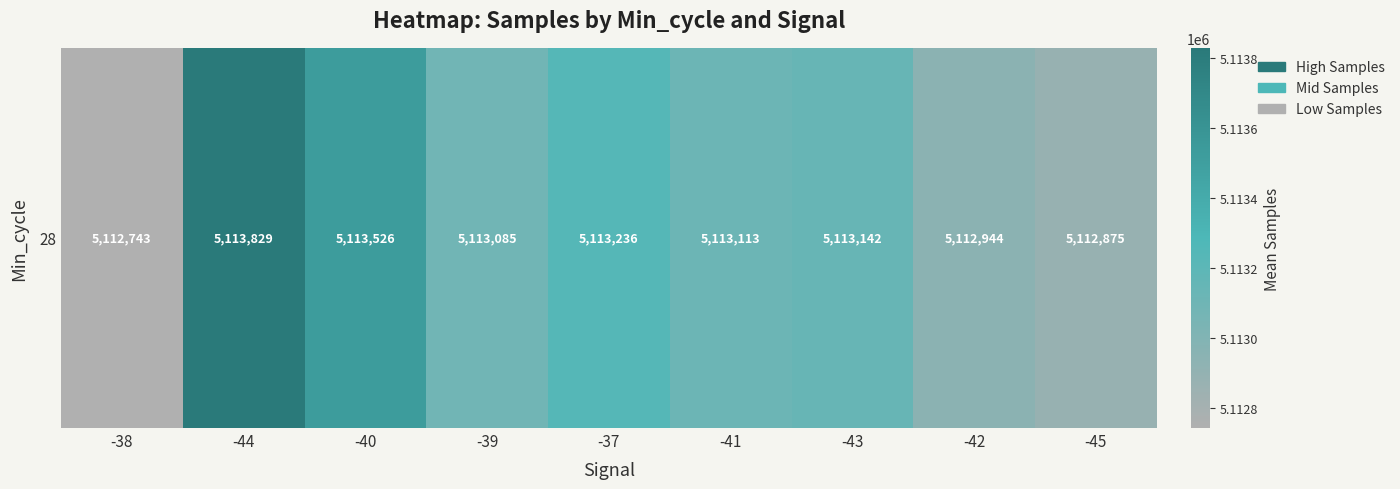

At which category does the chart reach its minimum across all series?

-38